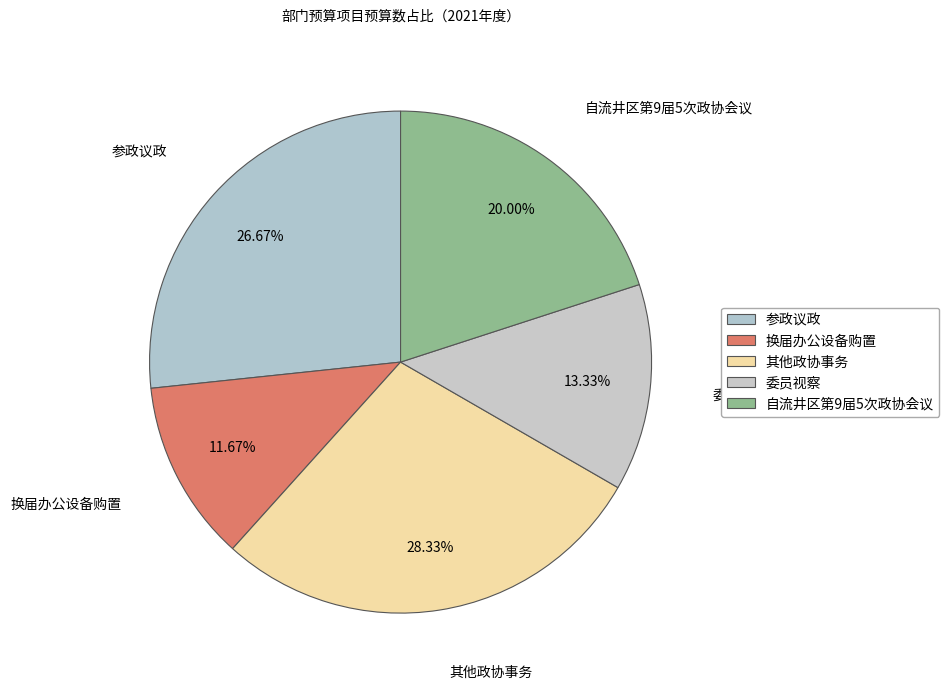

Combined, what portion of the pie is 委员视察 and 参政议政?

40.0%